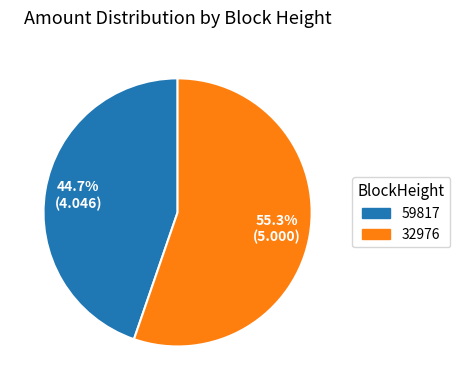

How many slices are in this pie chart?

2